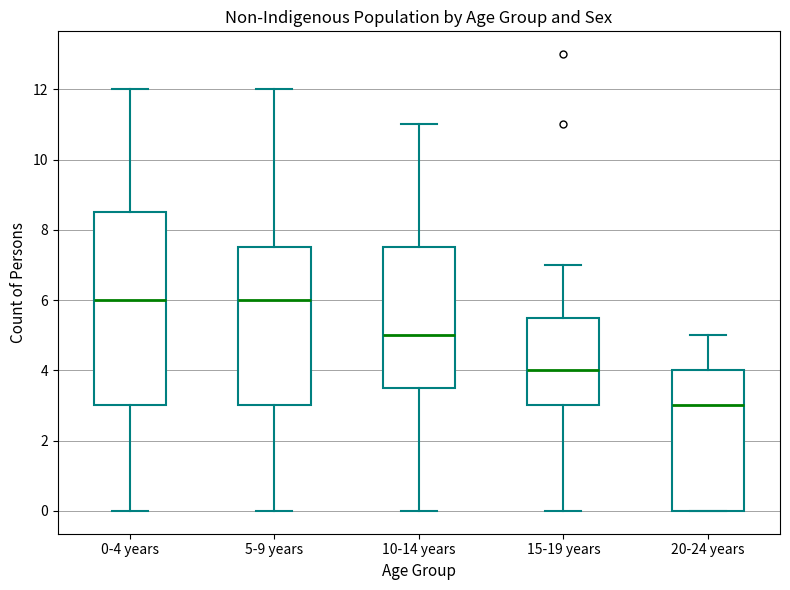

Reading left to right, read every box against the y-axis: the position of its median line, the range the box covers, and the ends of its whiskers. The values are not printed on the chart, so give them approximately, as read against the axis.

0-4 years: median 6.0, box 3.0 to 8.6, whiskers 0.0 to 12.0
5-9 years: median 6.0, box 3.0 to 7.6, whiskers 0.0 to 12.0
10-14 years: median 5.0, box 3.6 to 7.6, whiskers 0.0 to 11.0
15-19 years: median 4.0, box 3.0 to 5.6, whiskers 0.0 to 7.0
20-24 years: median 3.0, box 0.0 to 4.0, whiskers 0.0 to 5.0